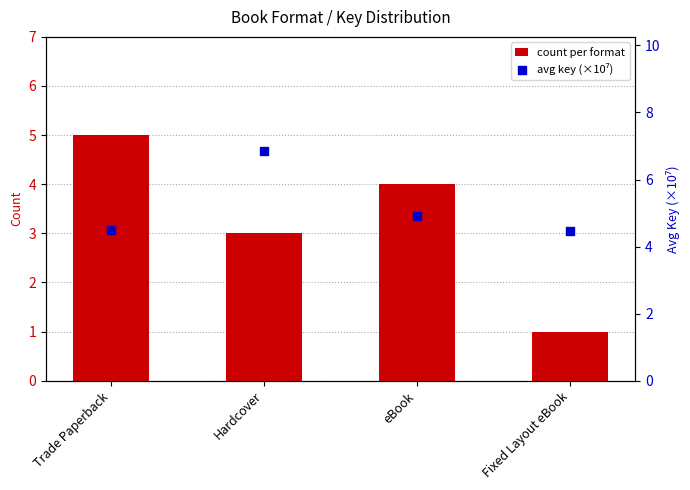

Is the value of avg key (×10⁷) at Fixed Layout eBook greater than the value of count per format at Hardcover?

Yes